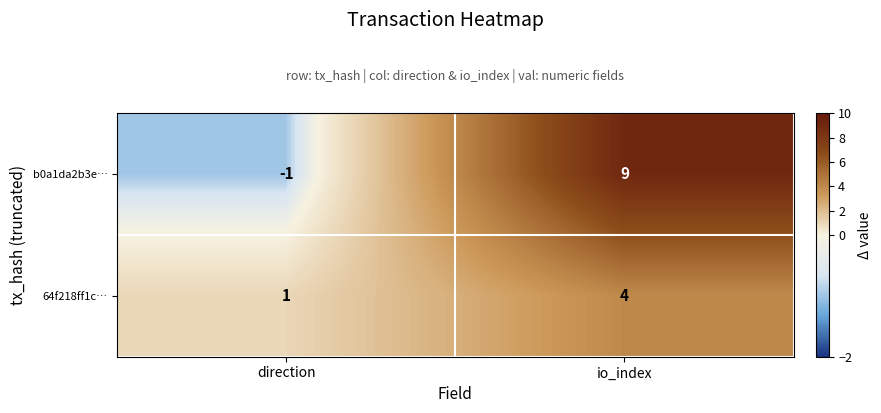

What is the difference between the maximum and minimum values in the 64f218ff1c… series?

3